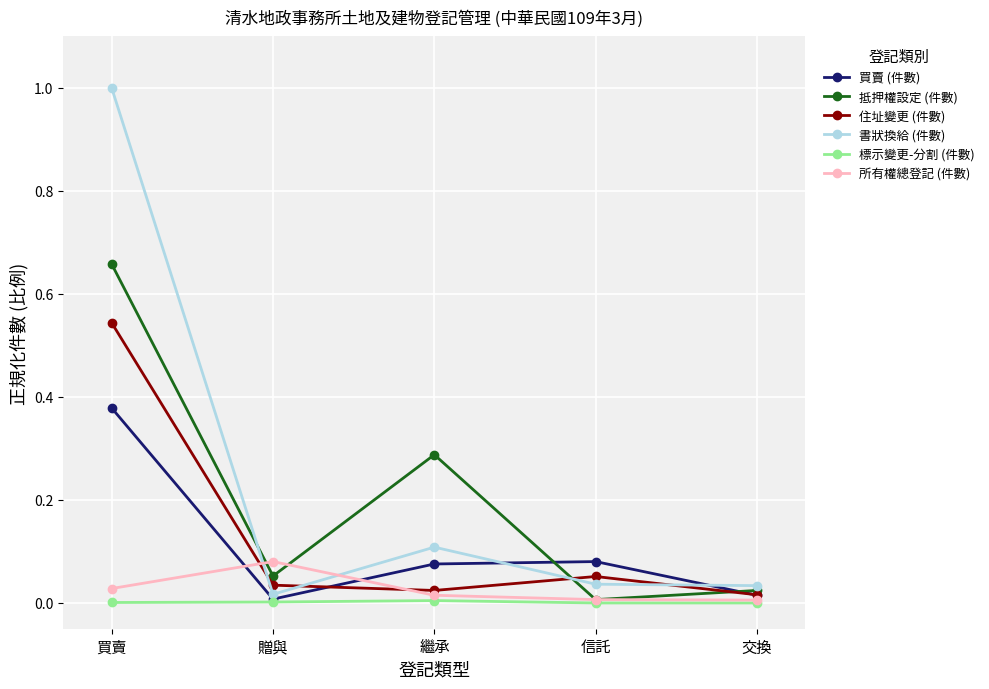

Which series has the widest spread of values?

書狀換給 (件數)